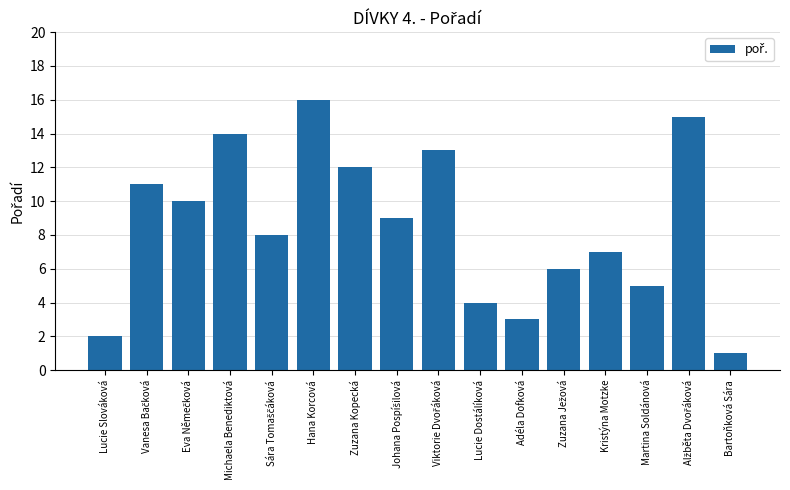

Are the bars horizontal?

No